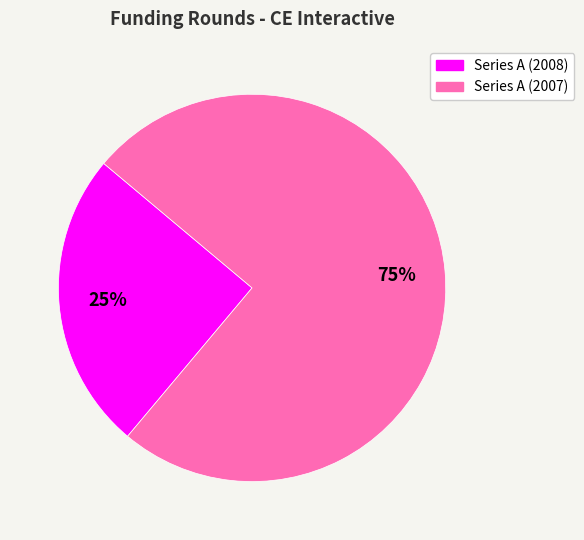

Rank the categories by value from highest to lowest.

Series A (2007), Series A (2008)